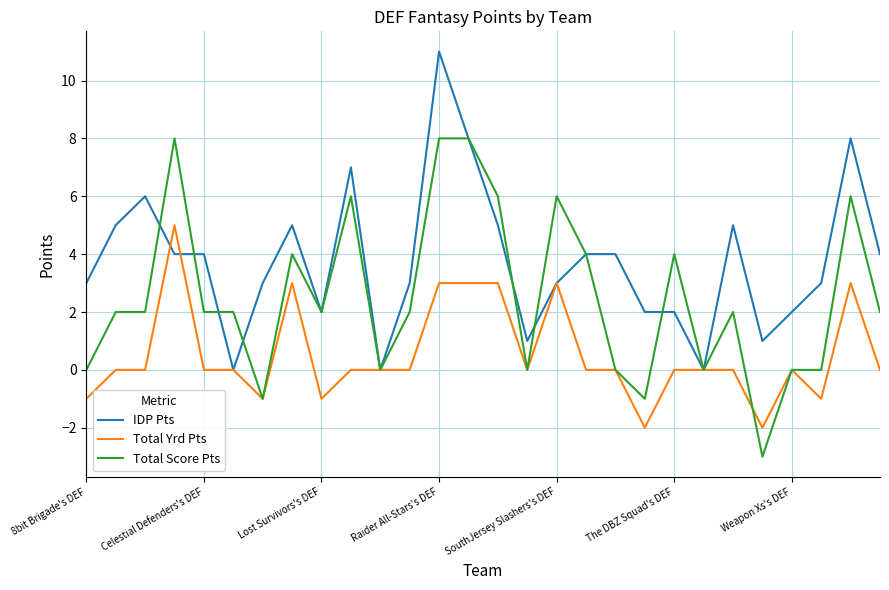

Rank the series by their average value, from highest to lowest.

IDP Pts, Total Score Pts, Total Yrd Pts